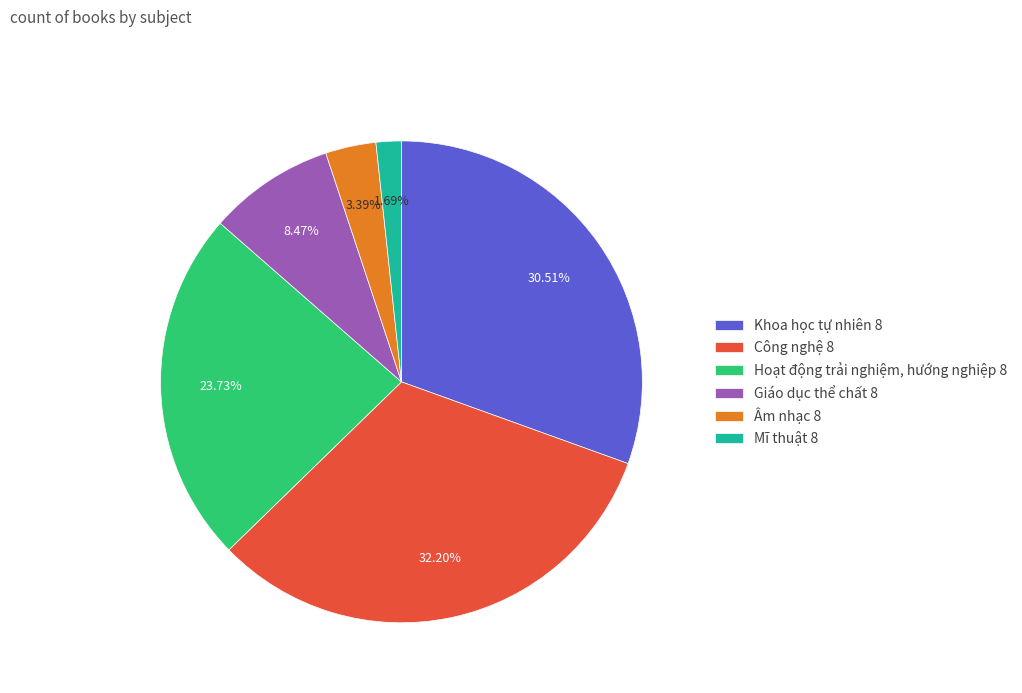

Which has a higher value, Mĩ thuật 8 or Khoa học tự nhiên 8?

Khoa học tự nhiên 8